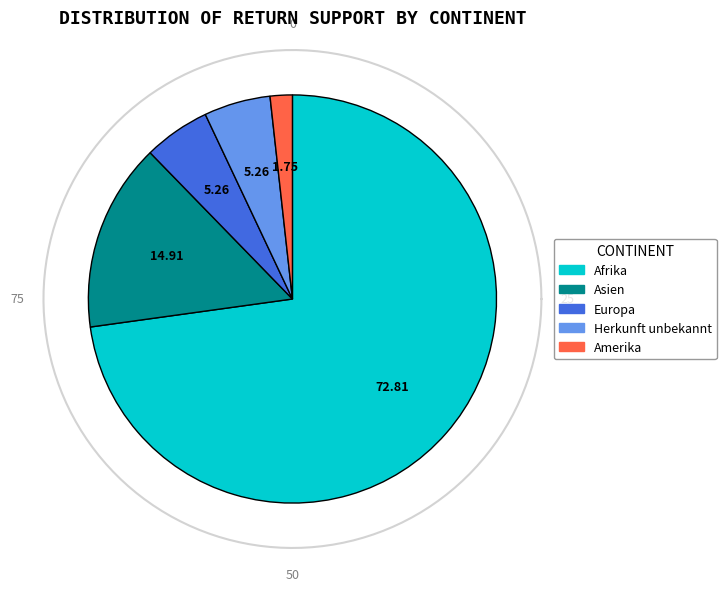

Which slice is the largest?

Afrika